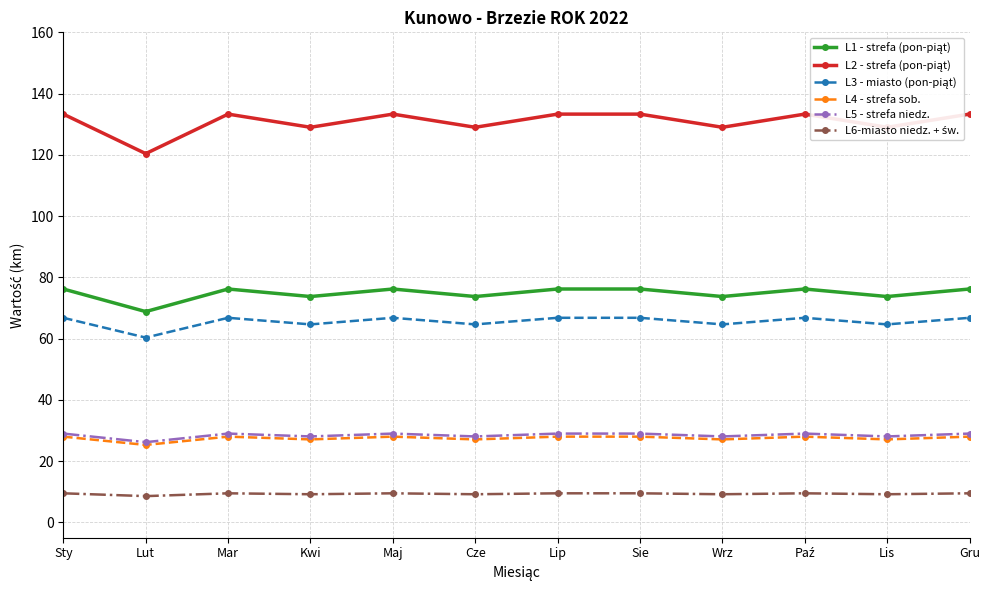

At which label is L5 - strefa niedz. closest to 27?

Lut